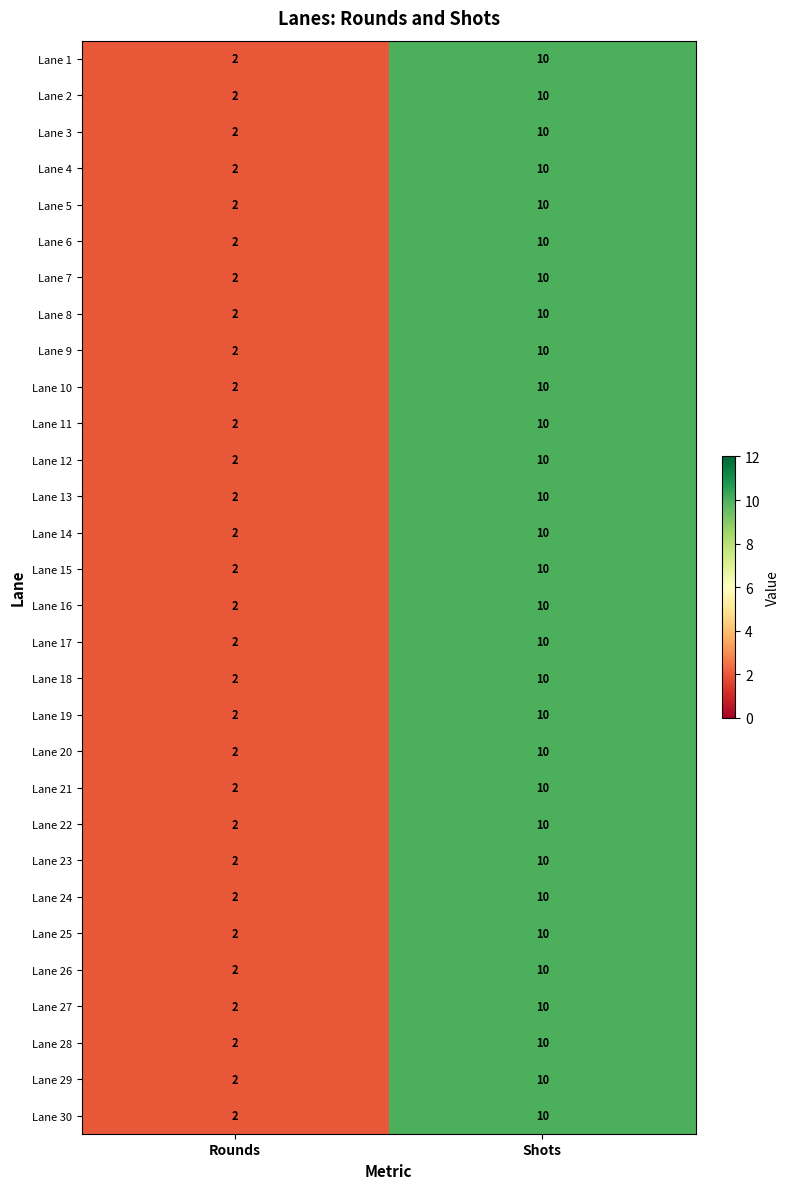

What is the difference between the maximum and minimum values in the Lane 27 series?

8